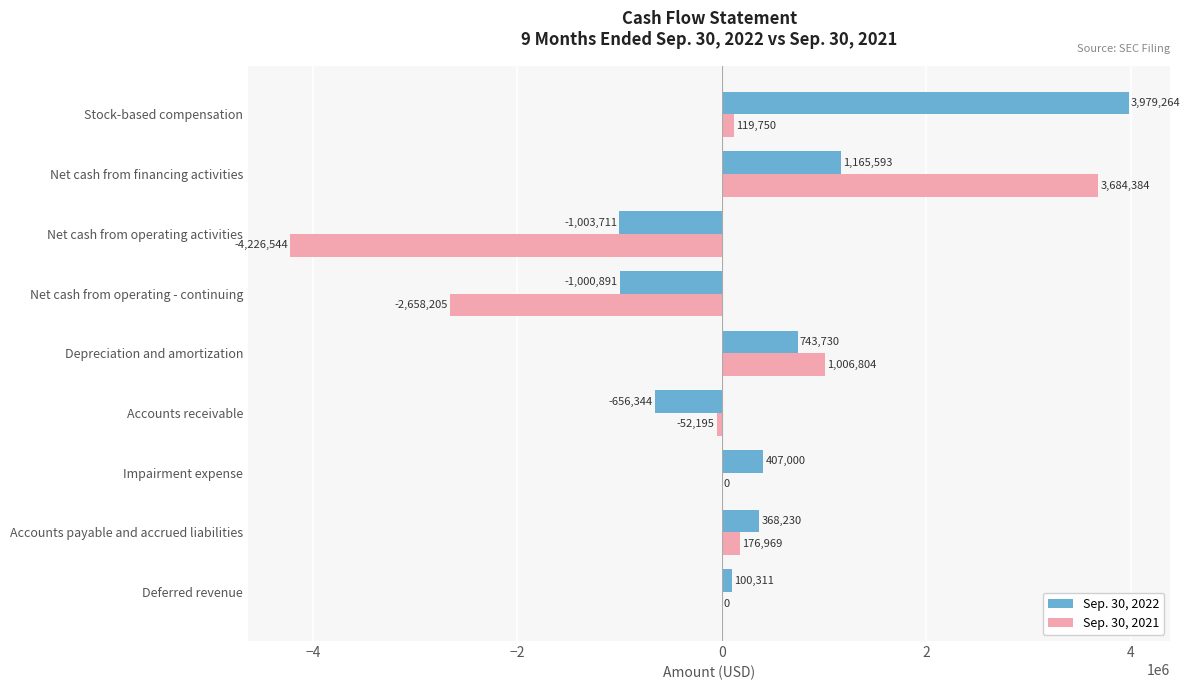

What is the sum of all Sep. 30, 2021 values?

-1949037